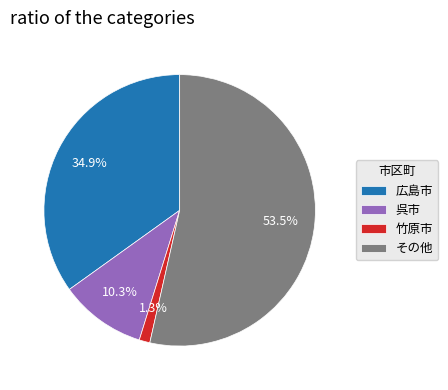

Which slice is the smallest?

竹原市